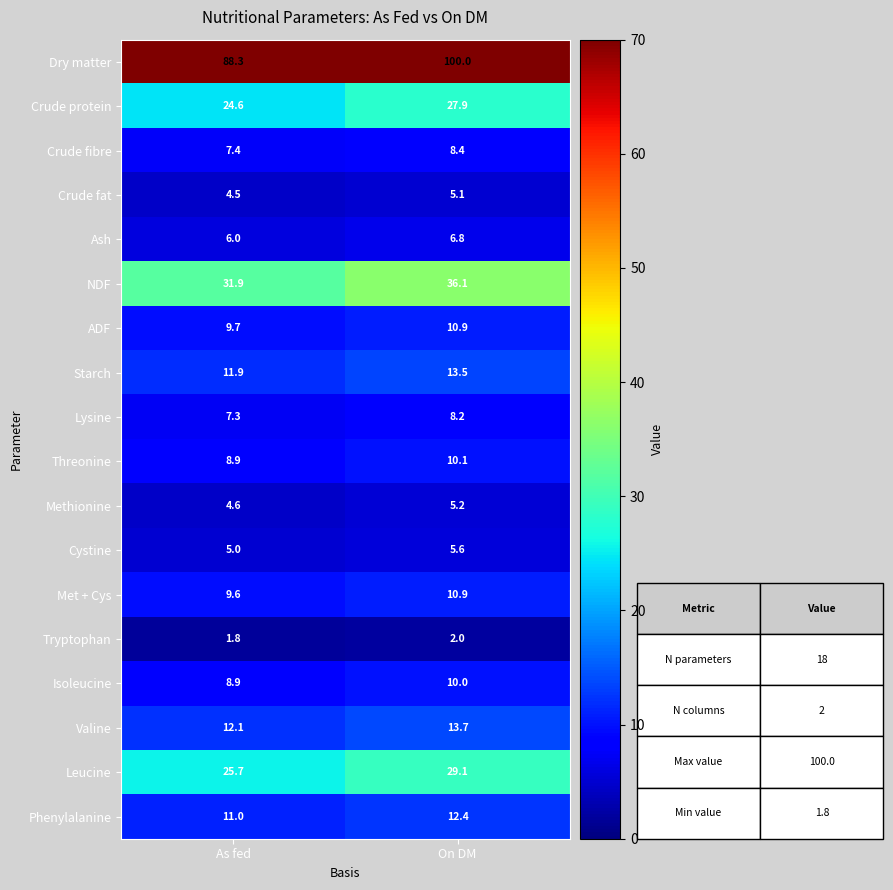

True or false: Tryptophan has a value of 1.8 at As fed.

True